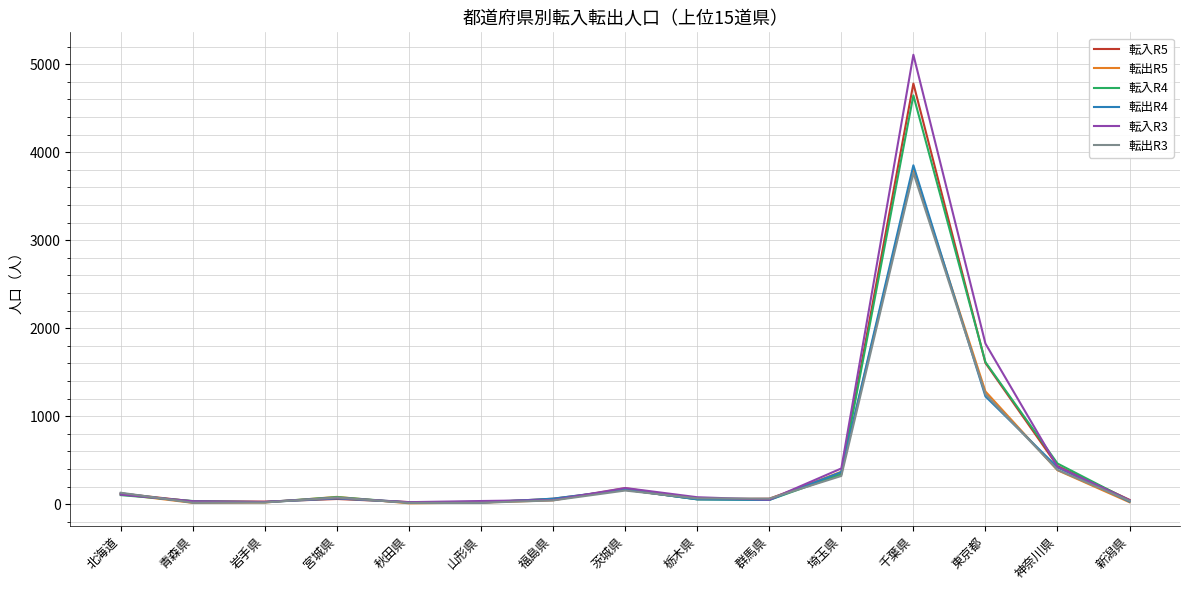

Is the value of 転入R5 at 東京都 greater than the value of 転出R4 at 北海道?

Yes